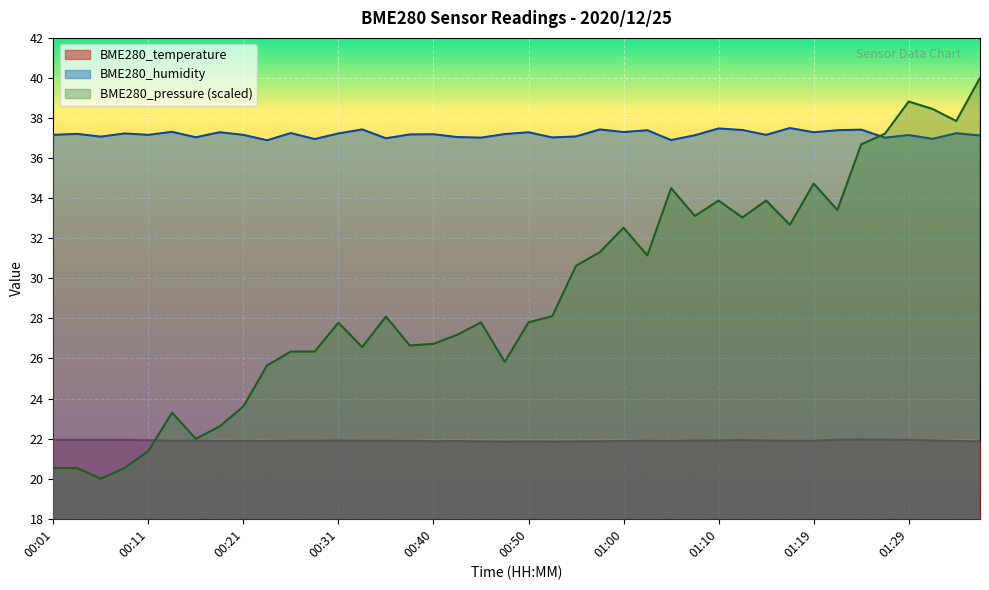

What is the difference between the maximum and minimum values in the BME280_temperature series?

0.1